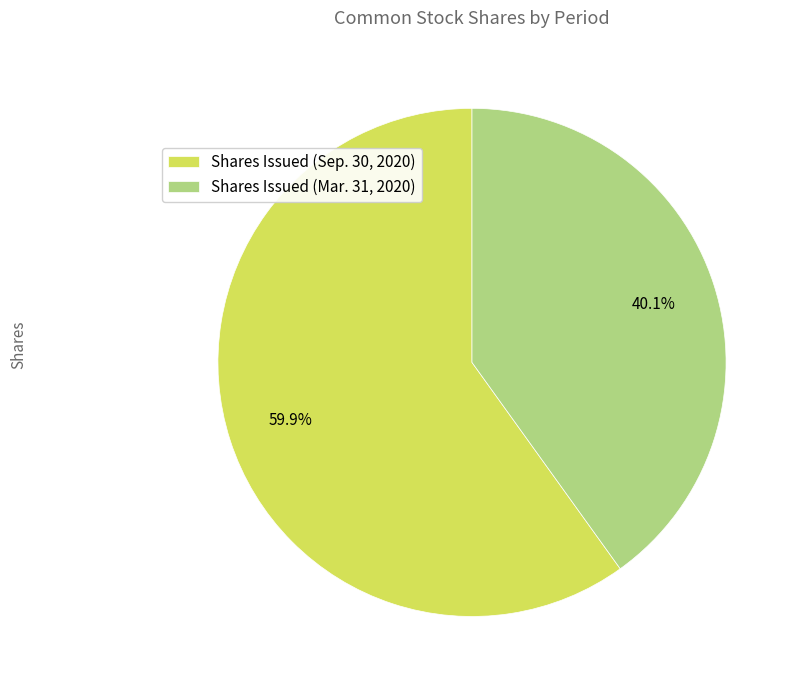

Rank the categories by value from highest to lowest.

Shares Issued (Sep. 30, 2020), Shares Issued (Mar. 31, 2020)